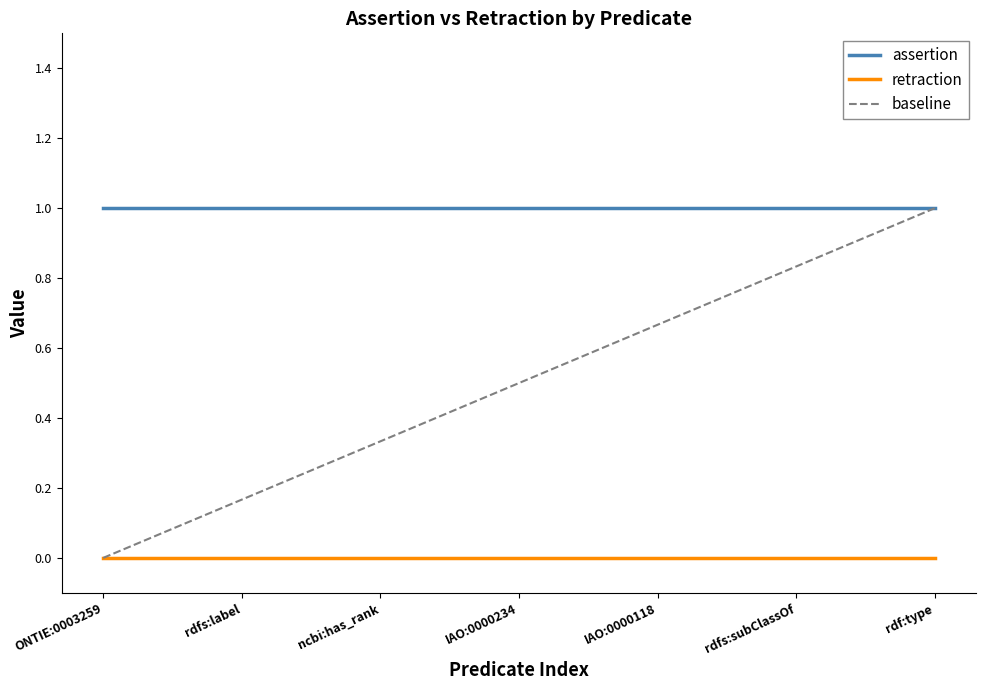

True or false: assertion and retraction intersect in this chart.

False